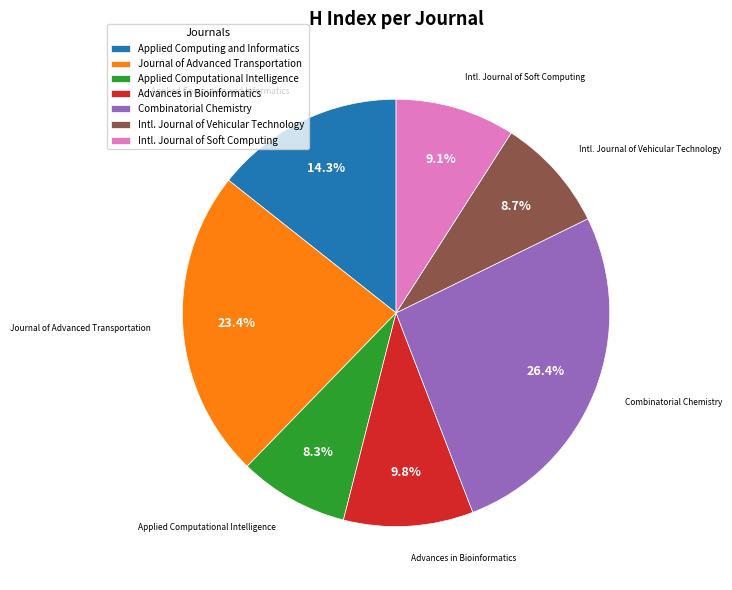

Which has a higher value, Applied Computational Intelligence or Intl. Journal of Soft Computing?

Intl. Journal of Soft Computing